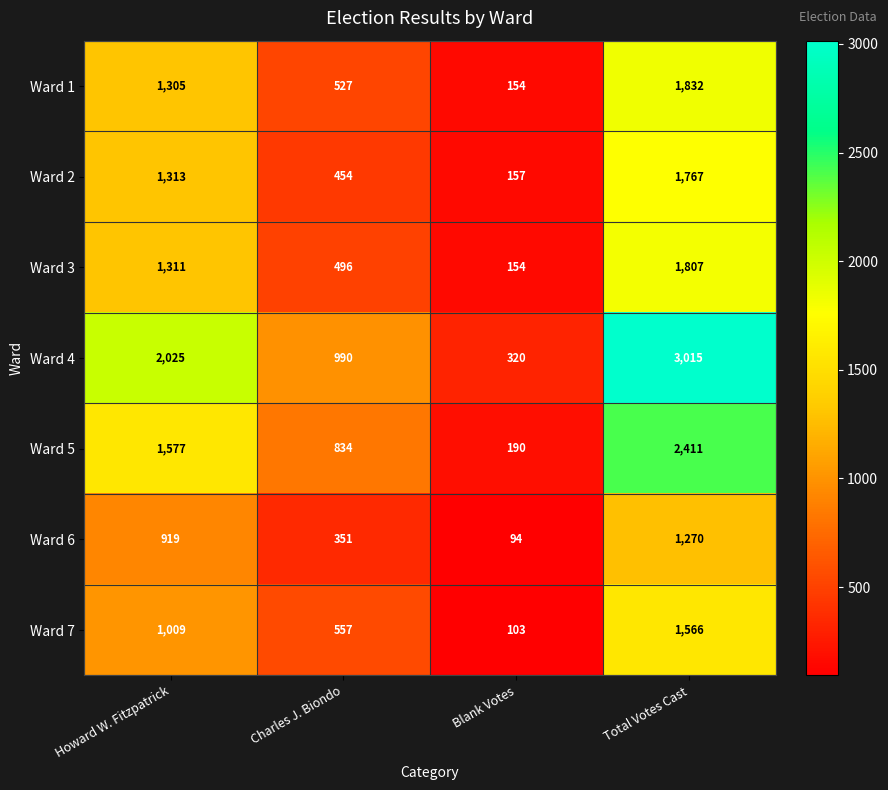

What is the average value of the Ward 3 series?

942